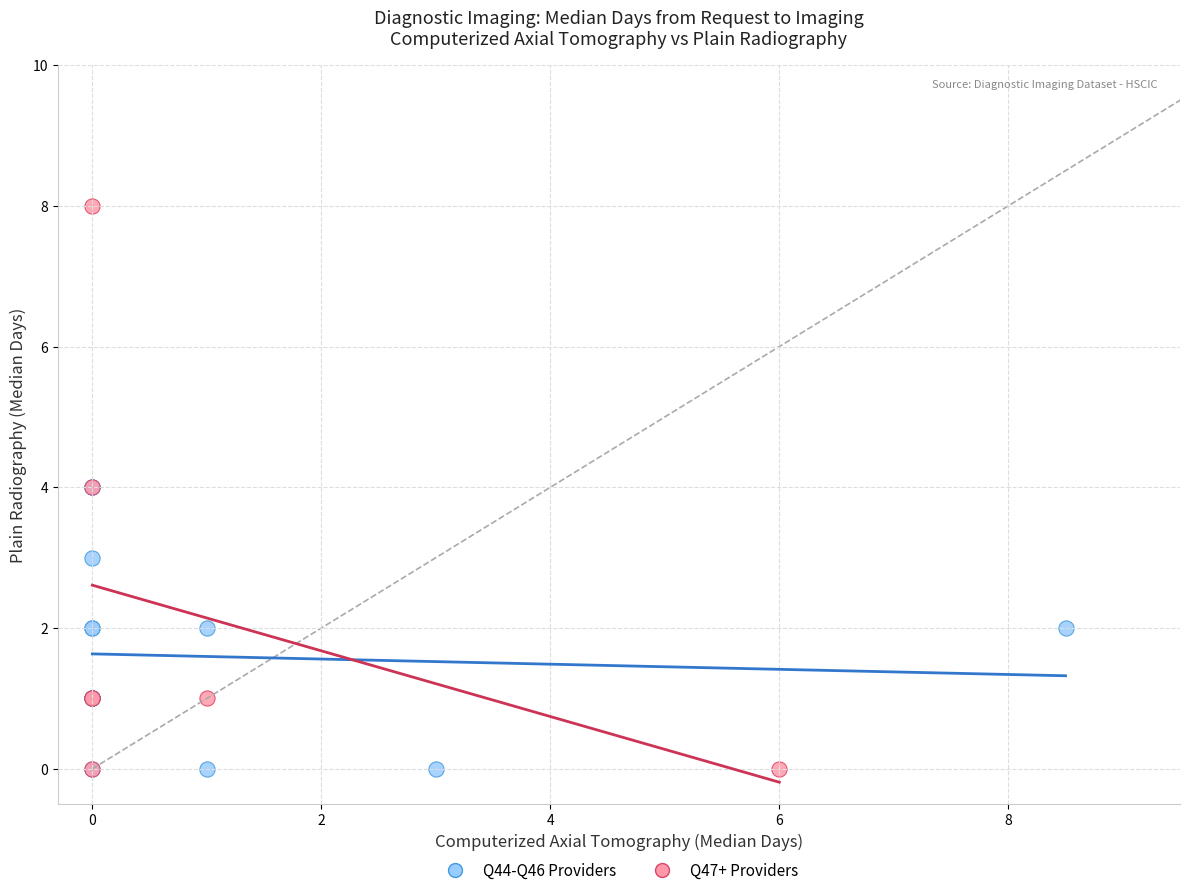

Which series contains the highest Y value?

Q47+ Providers